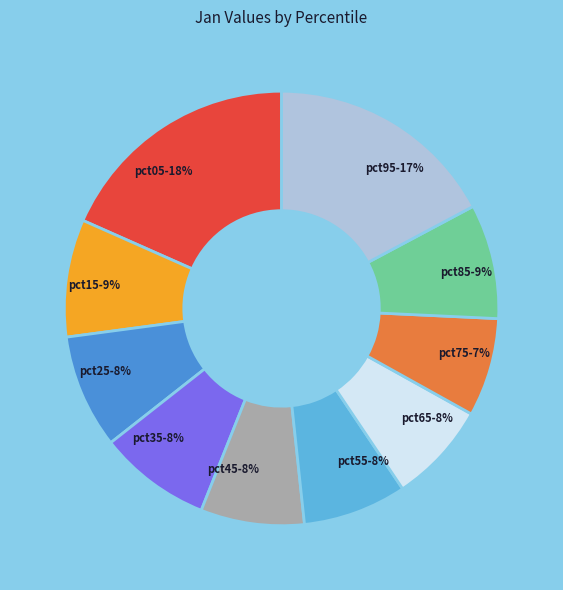

True or false: pct75 accounts for 7% of the total.

True